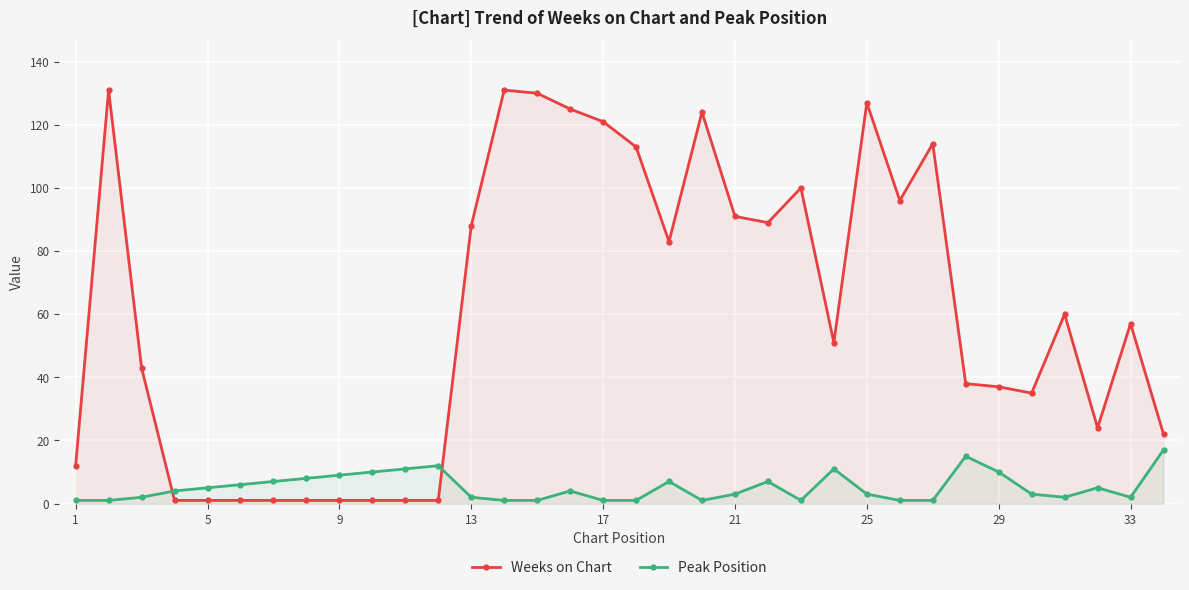

How many categories are shown in the chart?

34